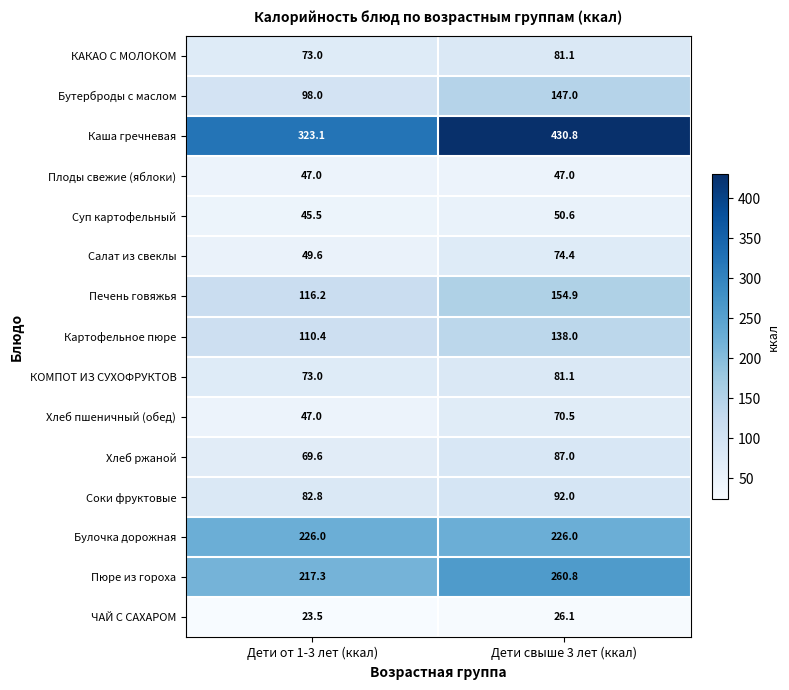

Reading left to right, extract all data points from this chart.

КАКАО С МОЛОКОМ: 73.0	81.1
Бутерброды с маслом: 98.0	147.0
Каша гречневая: 323.1	430.8
Плоды свежие (яблоки): 47.0	47.0
Суп картофельный: 45.5	50.6
Салат из свеклы: 49.6	74.4
Печень говяжья: 116.2	154.9
Картофельное пюре: 110.4	138.0
КОМПОТ ИЗ СУХОФРУКТОВ: 73.0	81.1
Хлеб пшеничный (обед): 47.0	70.5
Хлеб ржаной: 69.6	87.0
Соки фруктовые: 82.8	92.0
Булочка дорожная: 226.0	226.0
Пюре из гороха: 217.3	260.8
ЧАЙ С САХАРОМ: 23.5	26.1